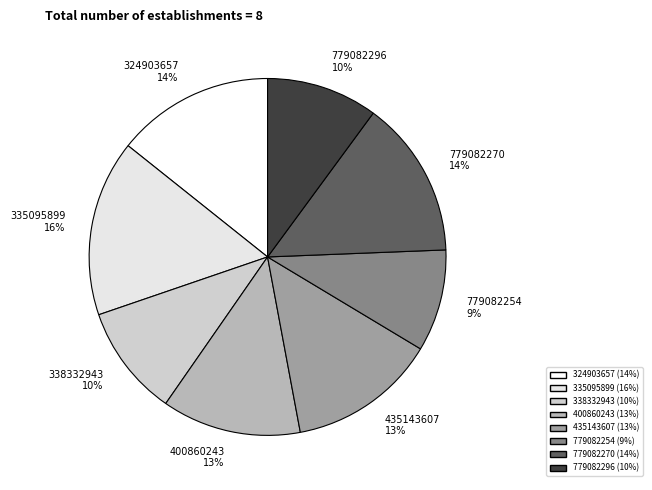

Is 435143607 the majority of the pie?

No